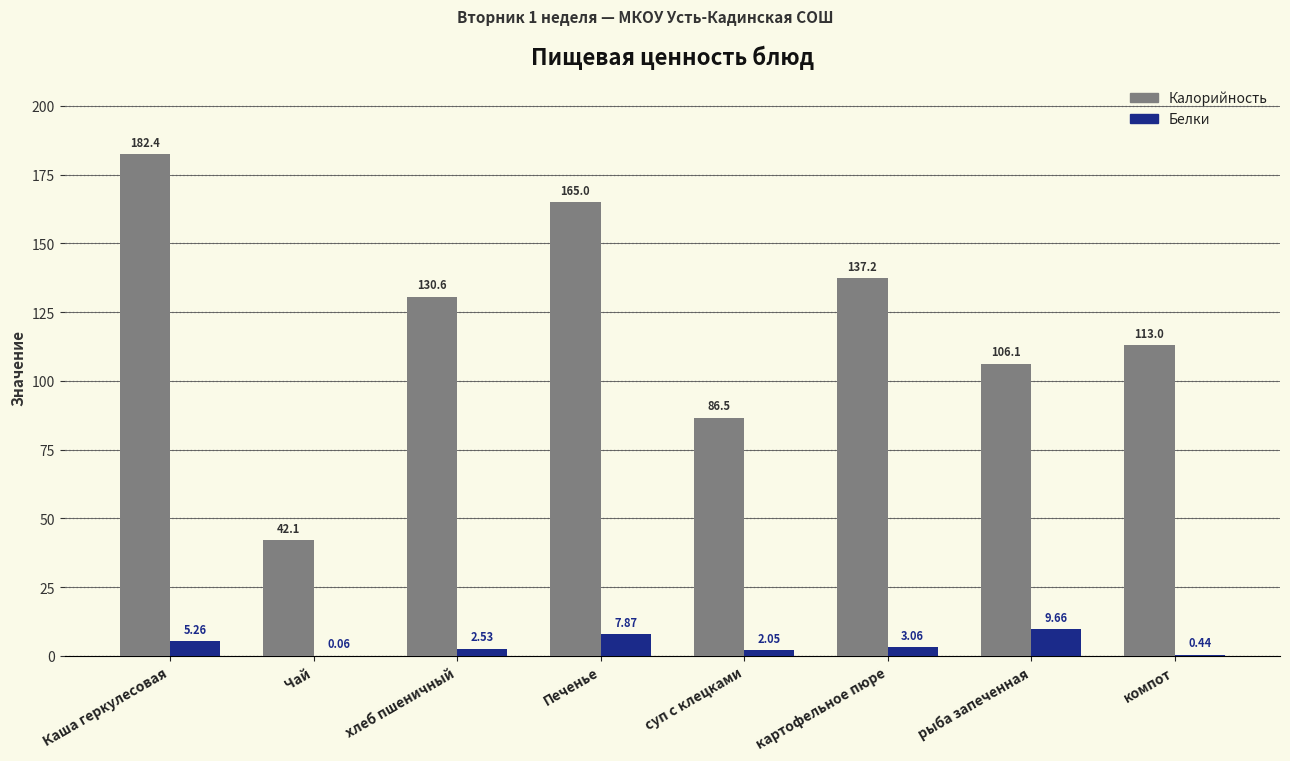

What is the average value of the Белки series?

3.9